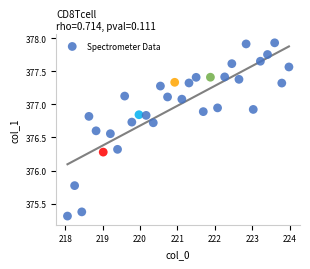

What is the range of X values (max minus min)?

5.9